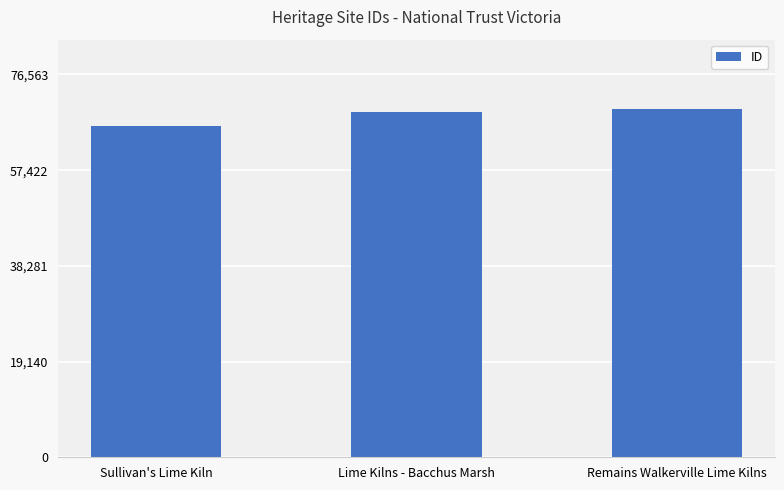

What is the change in value from Sullivan's Lime Kiln to Lime Kilns - Bacchus Marsh?

+2883